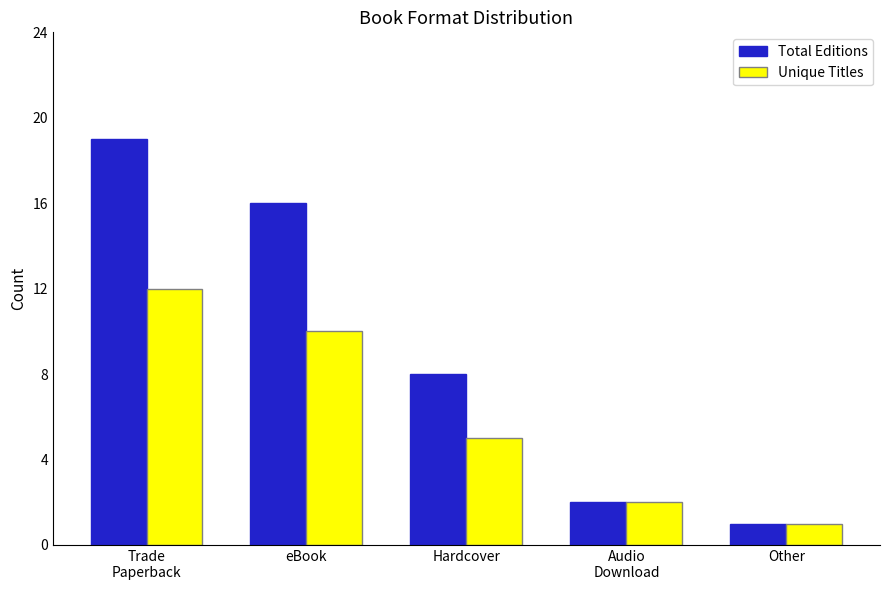

True or false: Total Editions has a value of 11 at Hardcover.

False